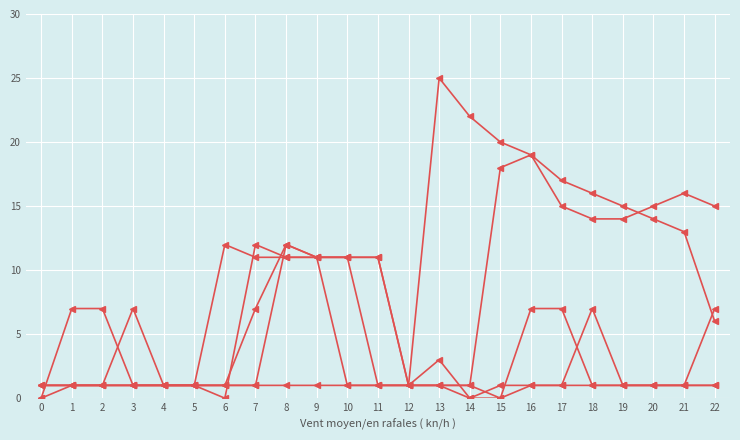

How many distinct data groups are displayed?

5